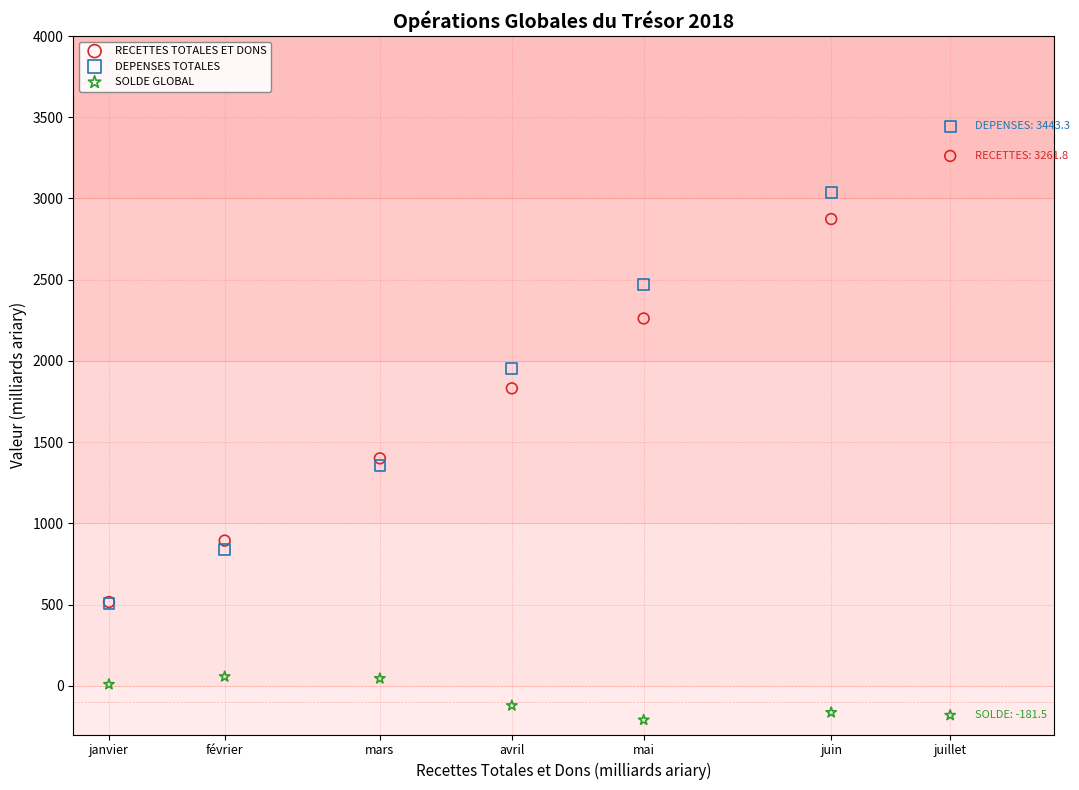

What are all the series names shown in the legend?

RECETTES TOTALES ET DONS, DEPENSES TOTALES, SOLDE GLOBAL